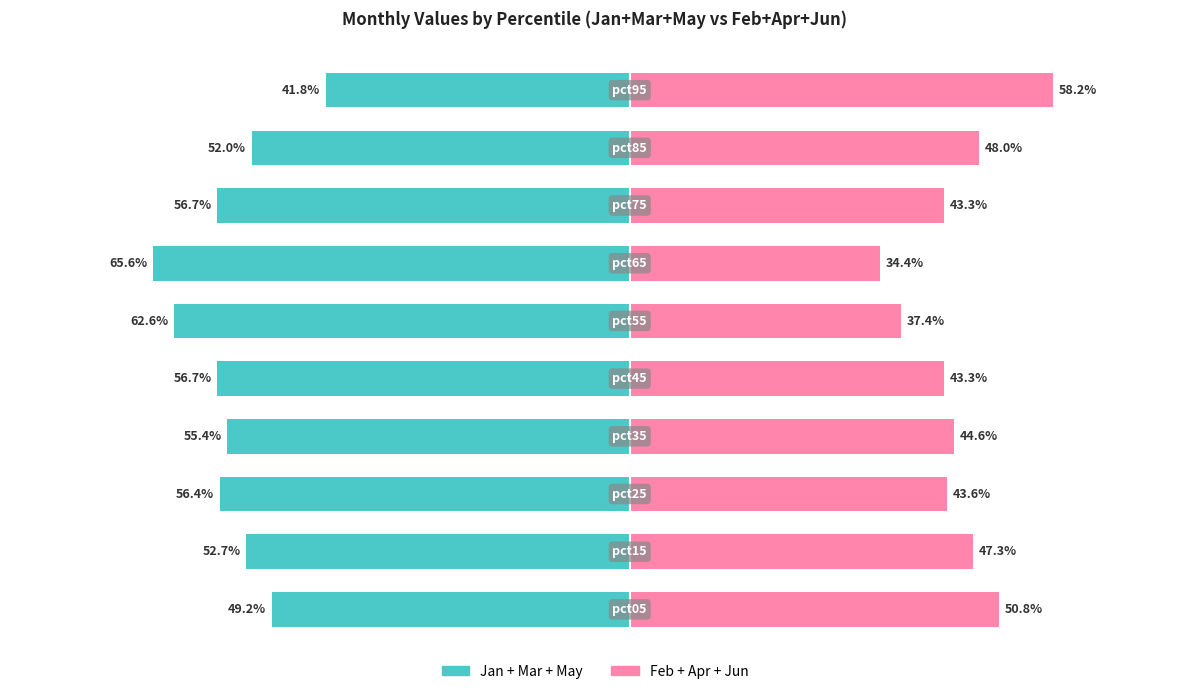

How many data points in Jan+Mar+May are less than -55?

6